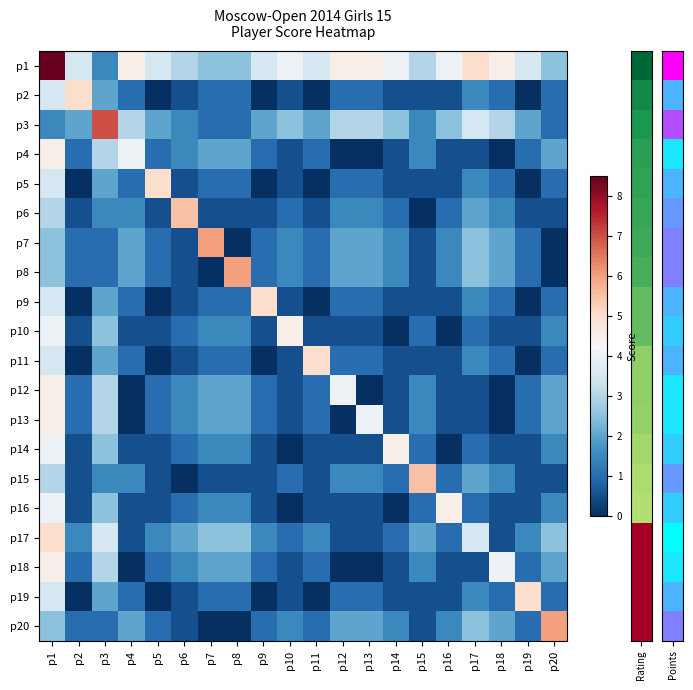

At which category is the sum across all series the highest?

p1